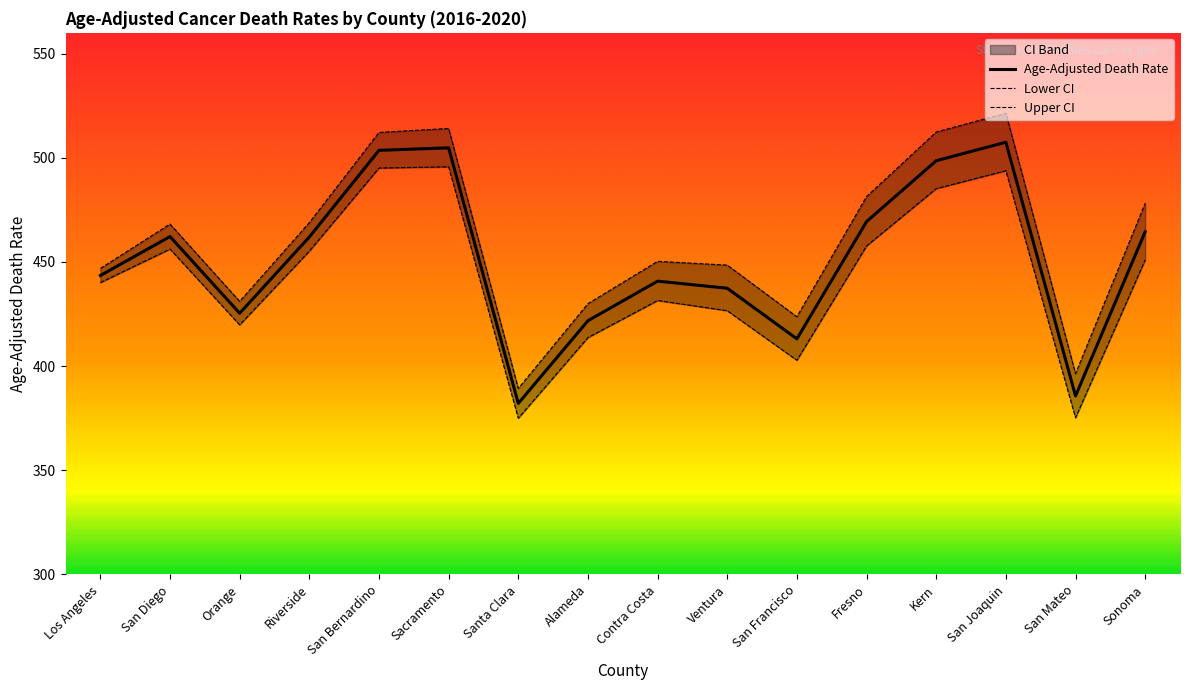

What is the average value of the Upper CI series?

460.8